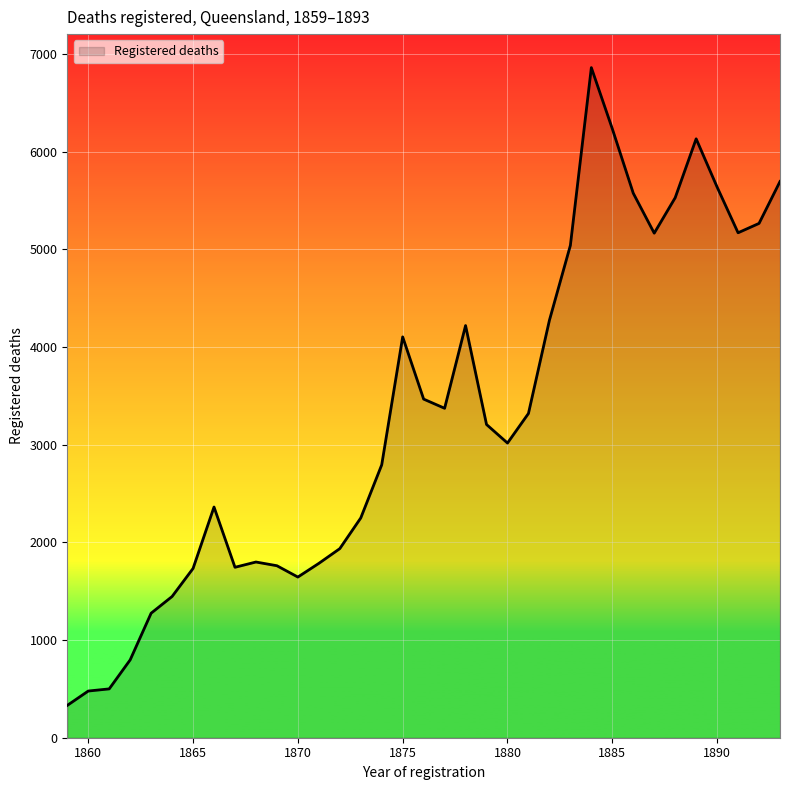

What is the maximum value shown in the chart?

6861